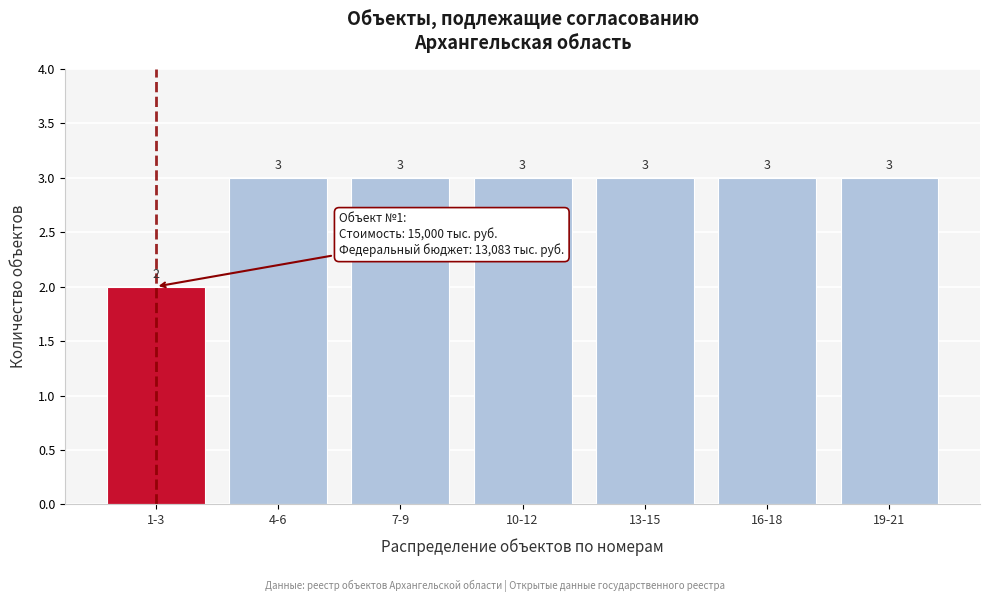

Reading right to left, extract all data points from this chart.

3	3	3	3	3	3	2